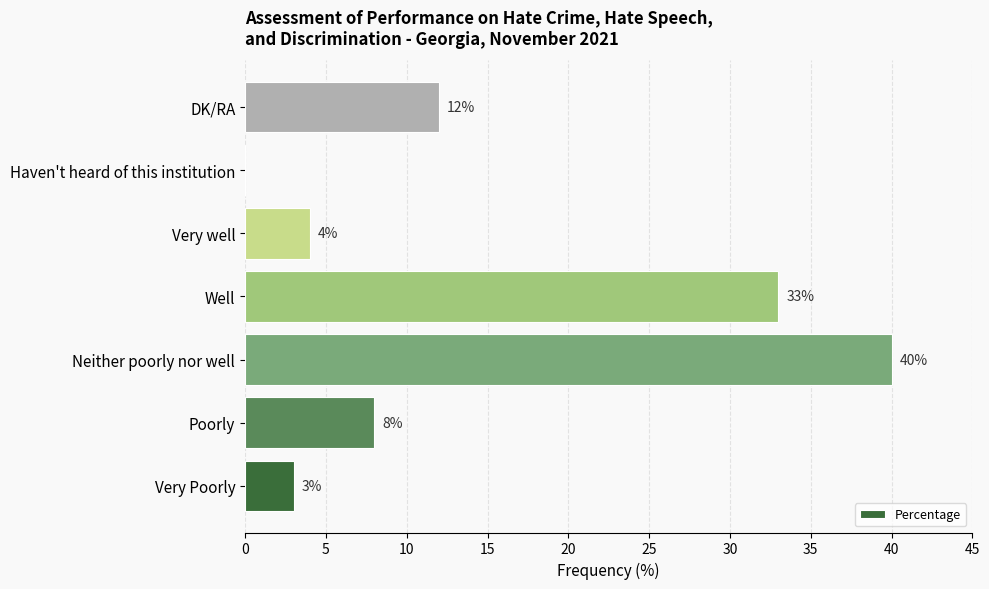

The value at Well is 33. True or false?

True